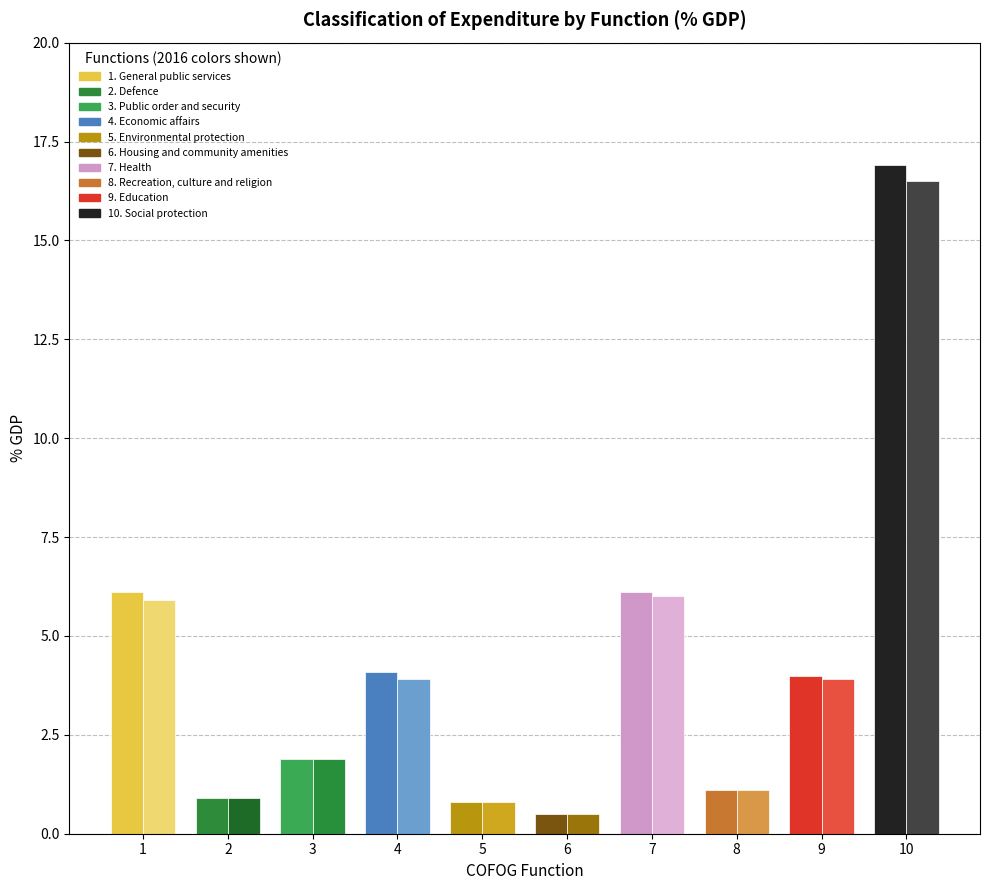

Rank the series by their maximum value, from lowest to highest.

2017 % GDP, 2016 % GDP